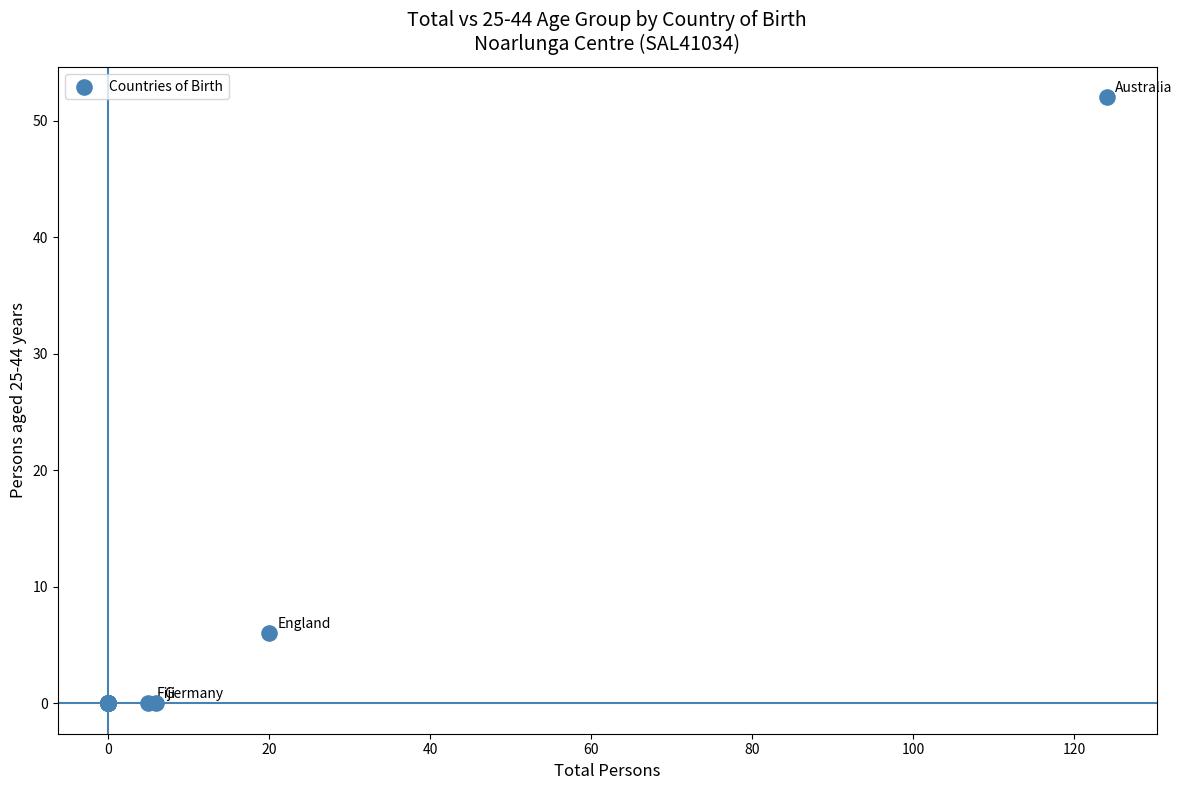

What Y value in the scatter plot is closest to 26?

6